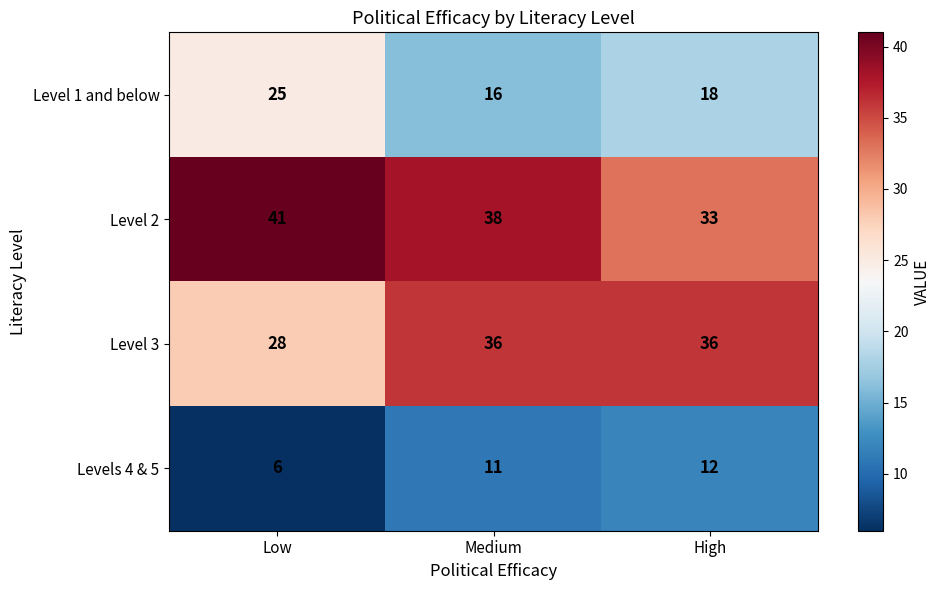

Is it true that Level 1 and below equals 42 at Low?

False